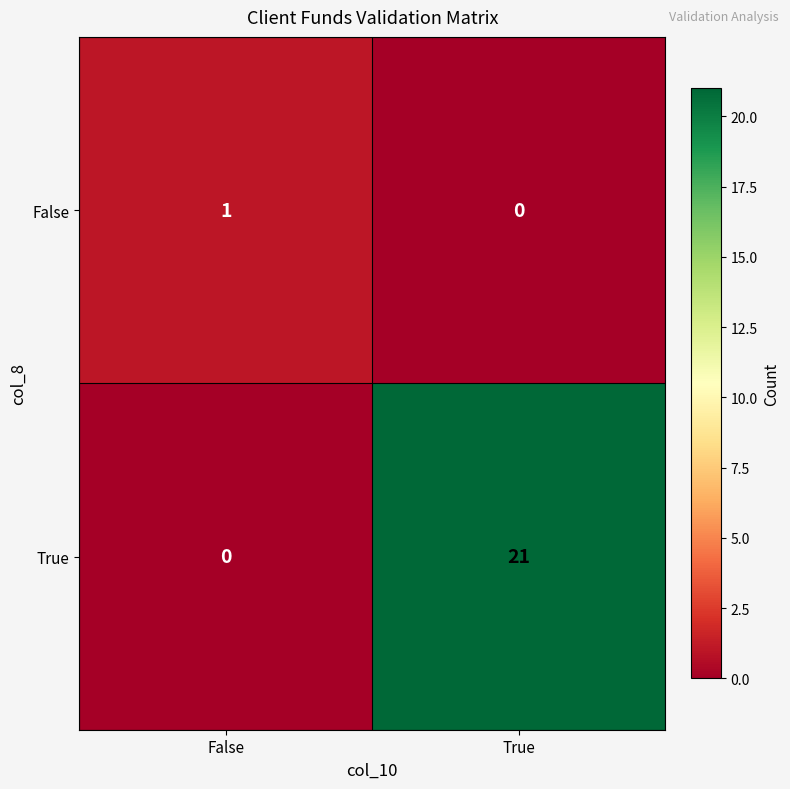

True or false: True has a value of 21 at True.

True